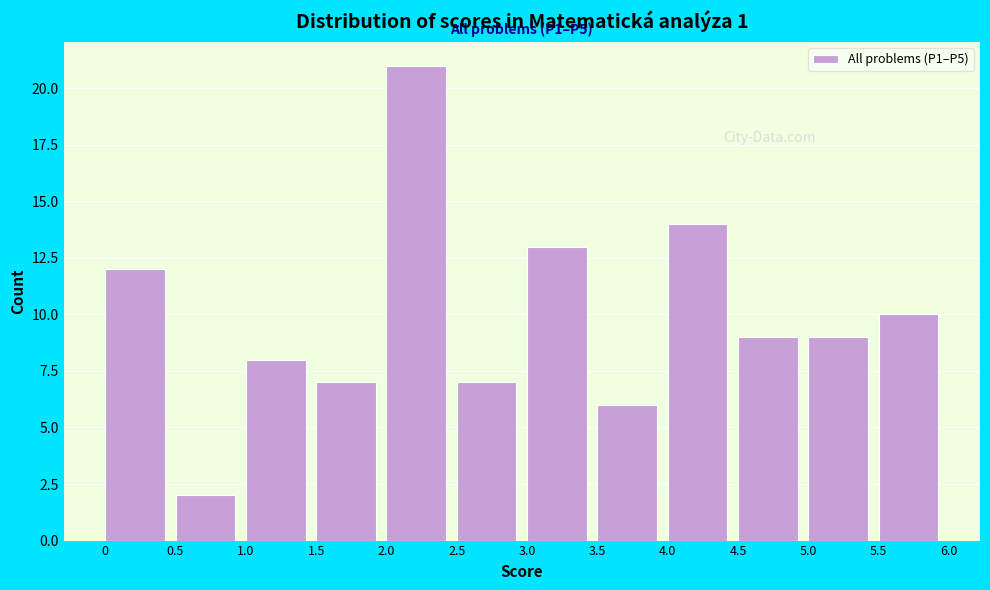

Which range on the x-axis has the tallest bar?

2.0 to 2.5